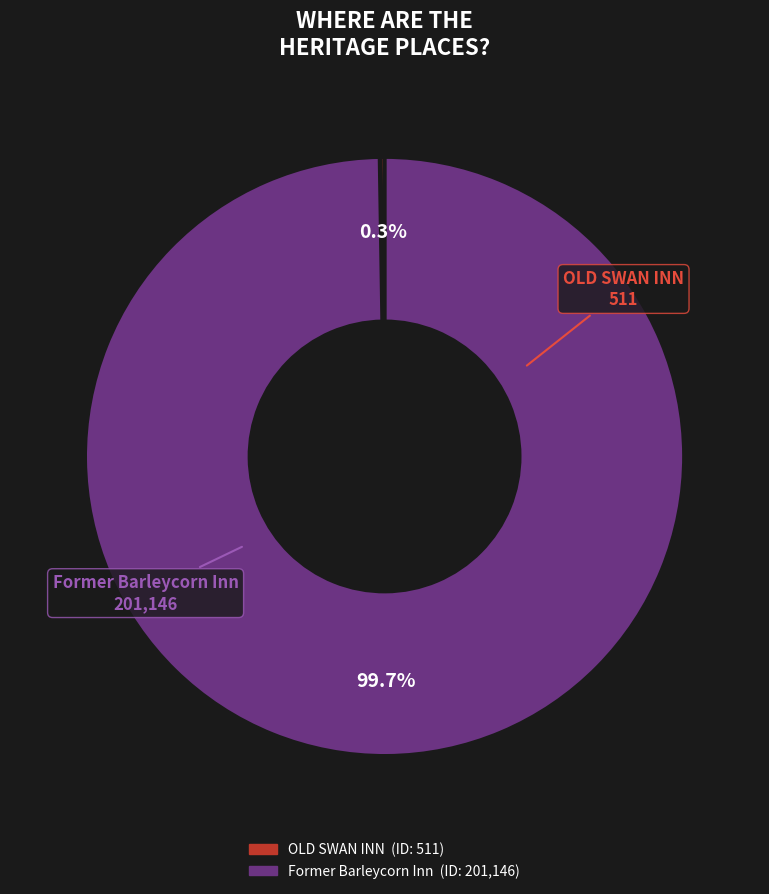

Which category has the biggest portion of the pie?

Former Barleycorn Inn